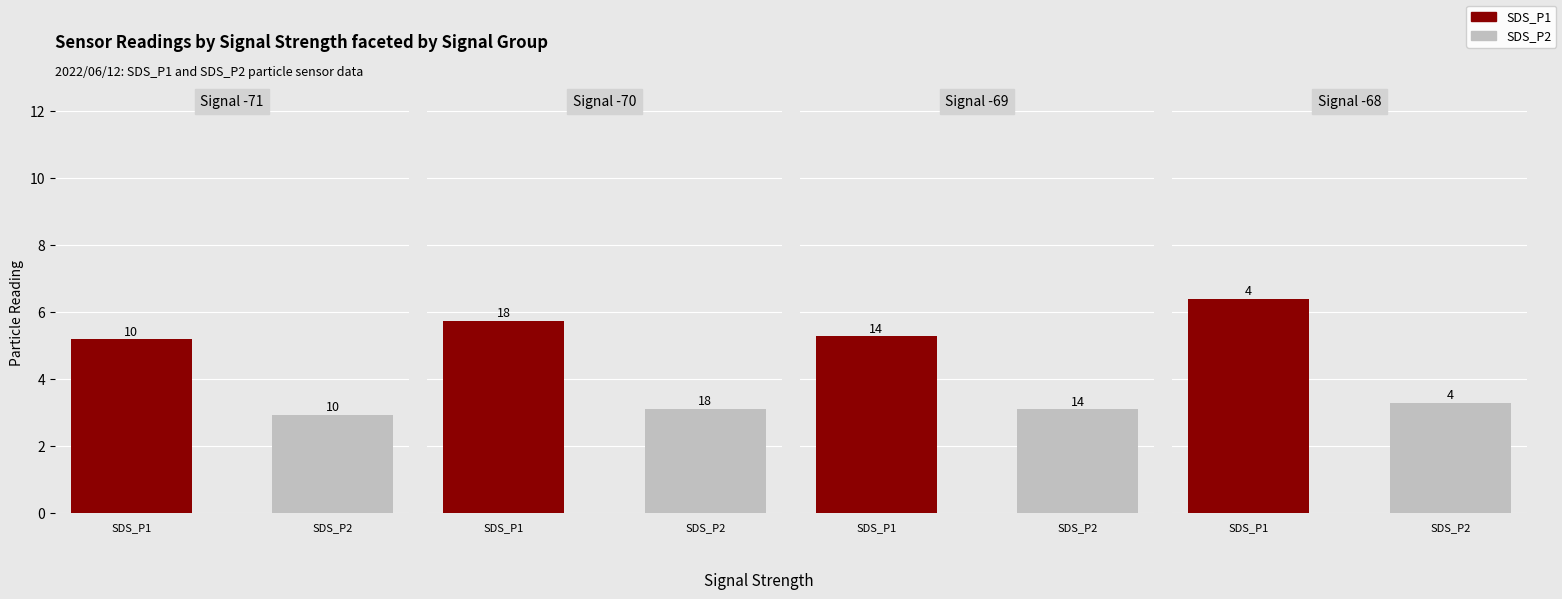

What is the minimum value for Avg SDS_P2?

2.9